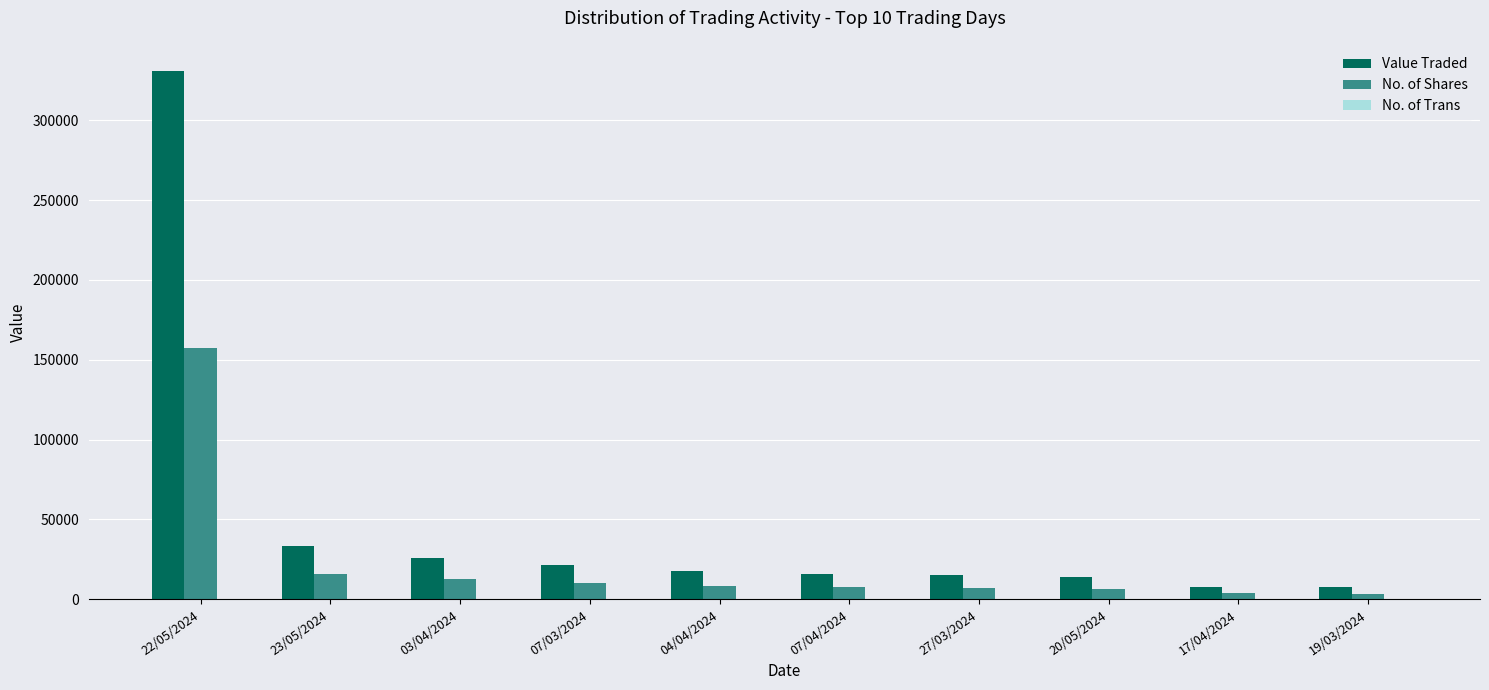

Where is Value Traded nearest to the value 169082?

23/05/2024